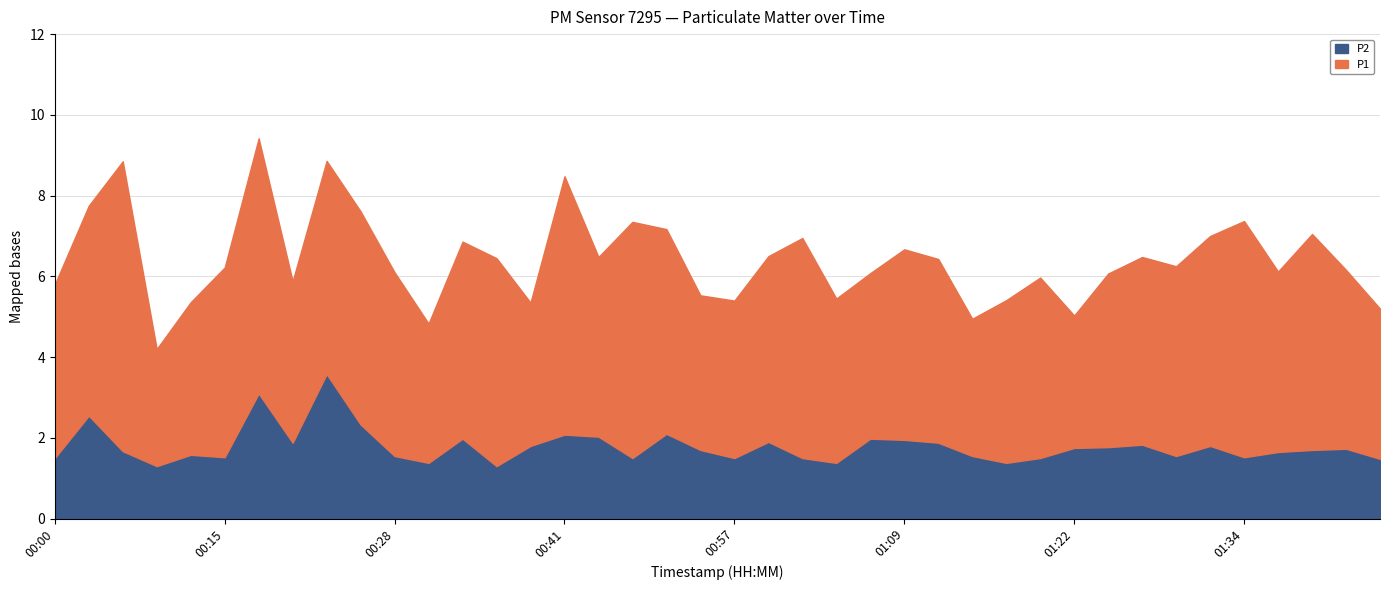

How many data points does each series have?

40